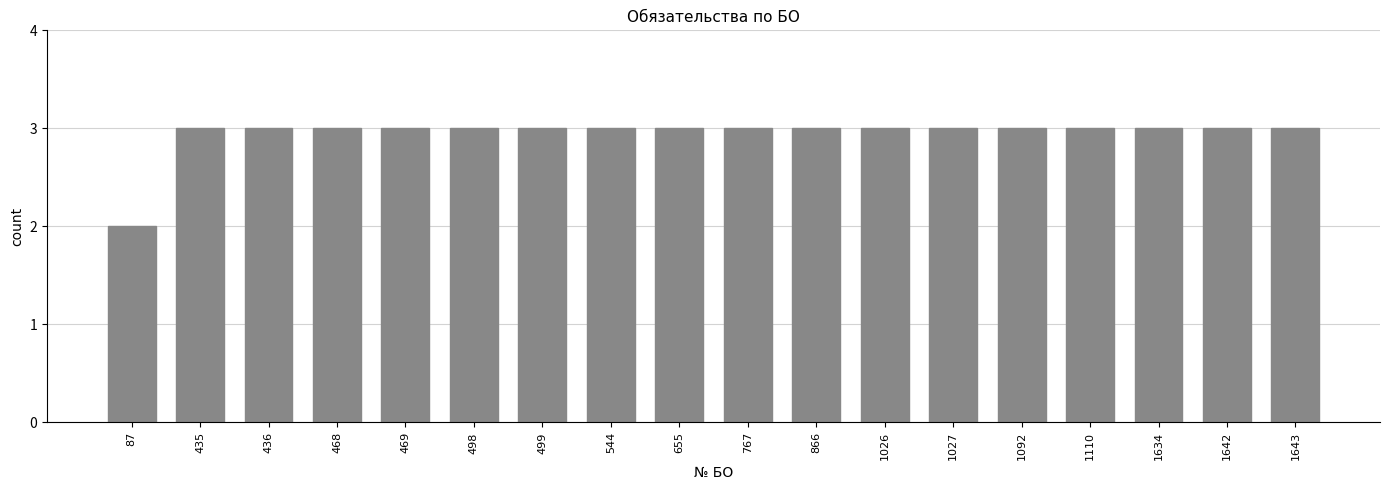

What is the average value?

3